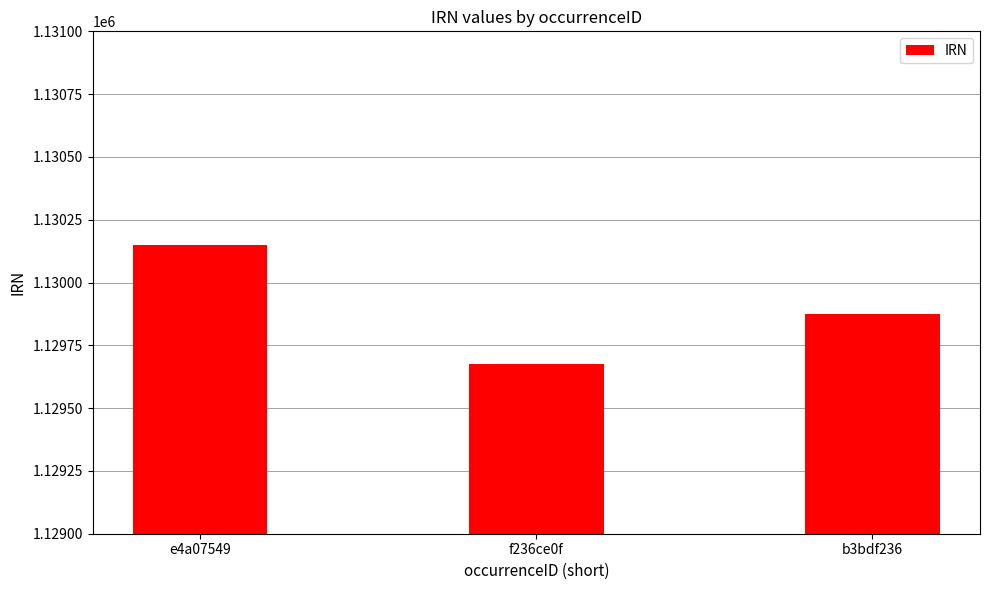

Rank the categories by value from highest to lowest.

e4a07549, b3bdf236, f236ce0f